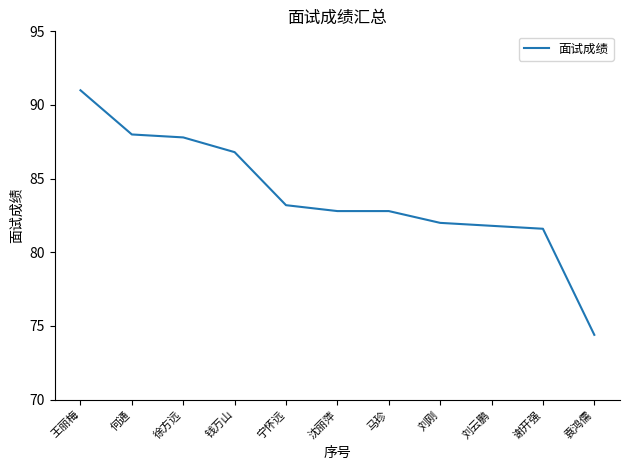

What is the greatest value displayed?

91.0